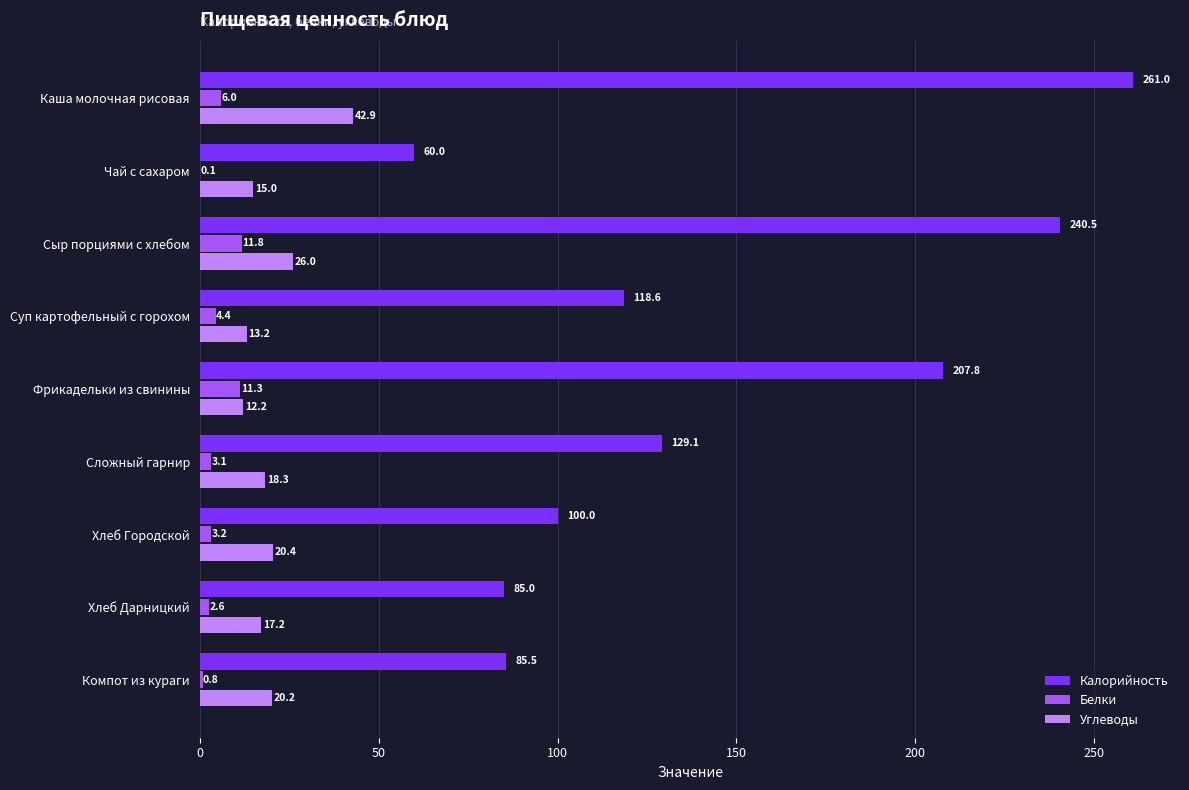

Which series changed the most between Суп картофельный с горохом and Хлеб Городской?

Калорийность